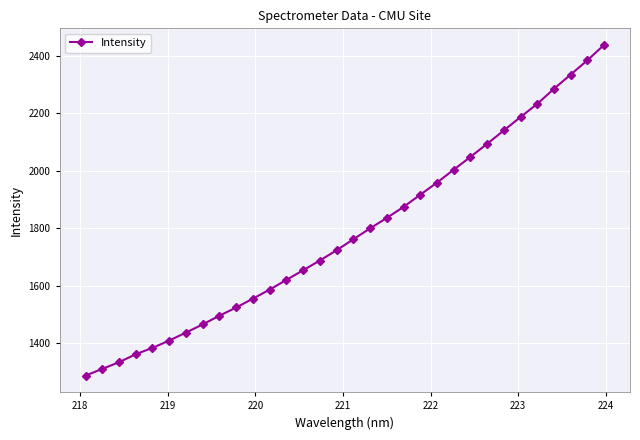

What is the maximum value shown in the chart?

2438.0